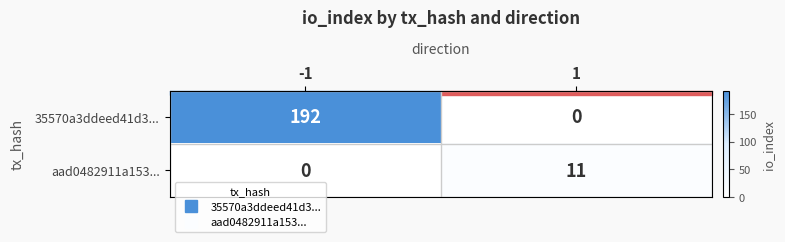

Is it true that 35570a3ddeed41d3... equals 192 at -1?

True